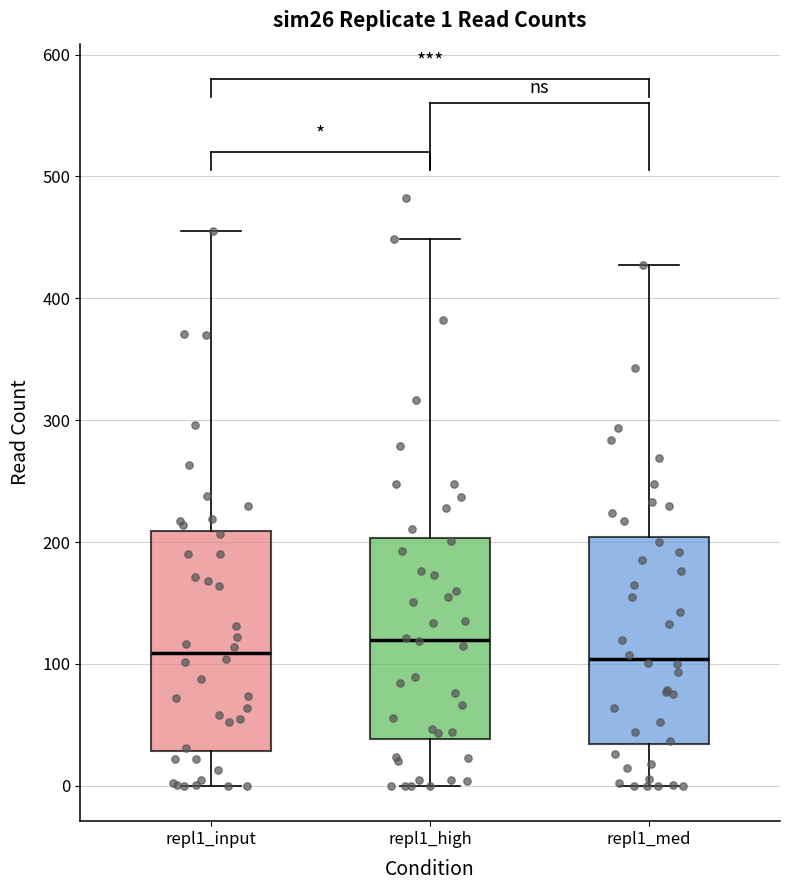

Comparing the boxes themselves (not the whiskers), which one is the tallest?

repl1_input